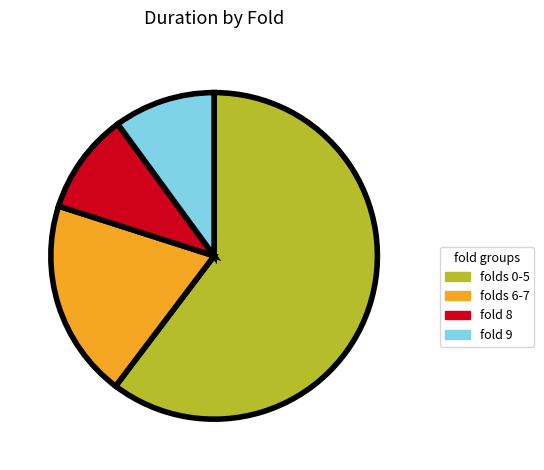

Does any single category account for the majority?

Yes